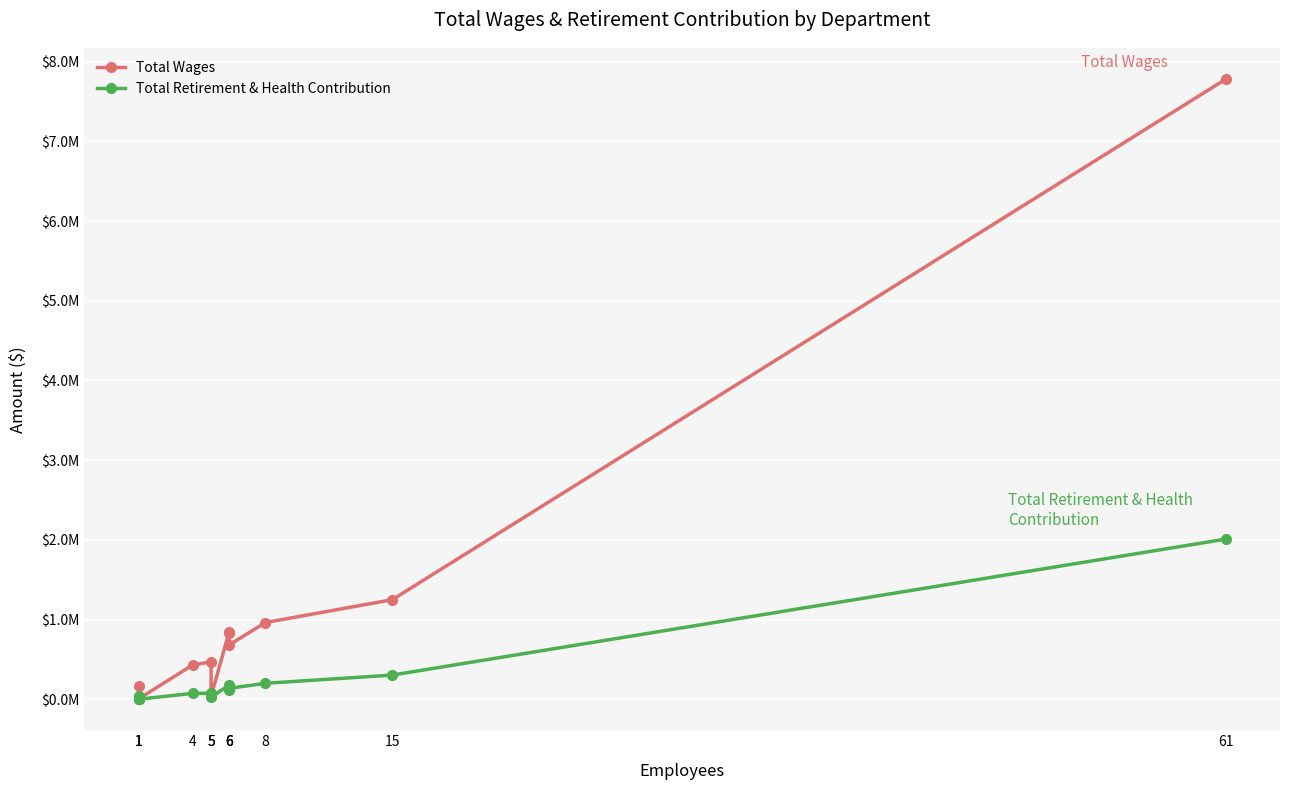

List the series in order of their peak value, lowest first.

Total Retirement & Health Contribution, Total Wages